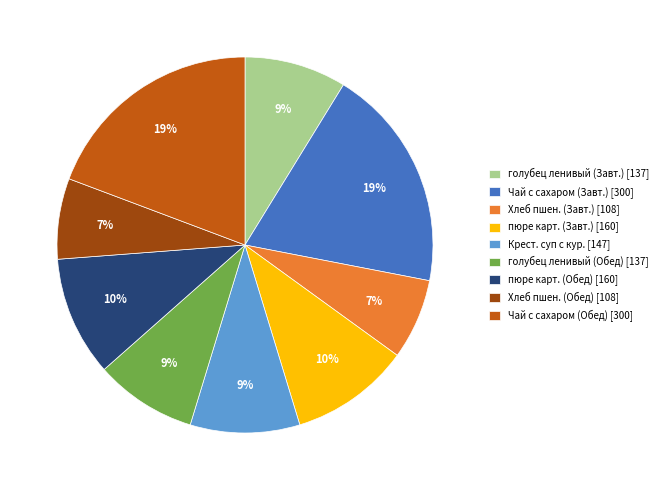

To the nearest percent, what percentage of the pie is Хлеб пшен. (Обед) [108]?

7%